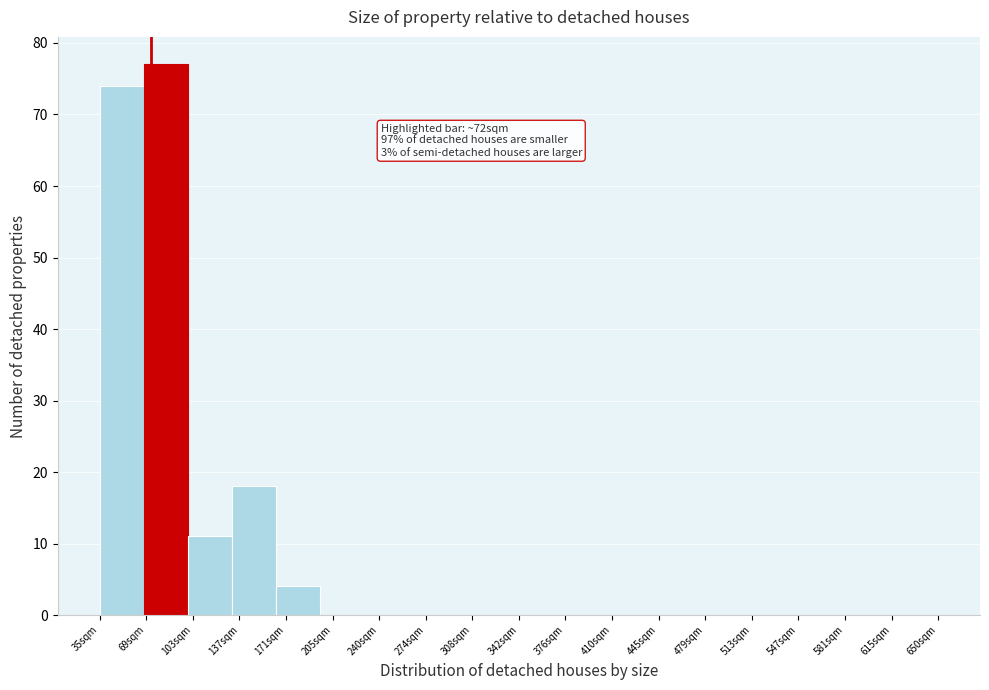

Over which range of the x-axis is the bar tallest?

65 to 100